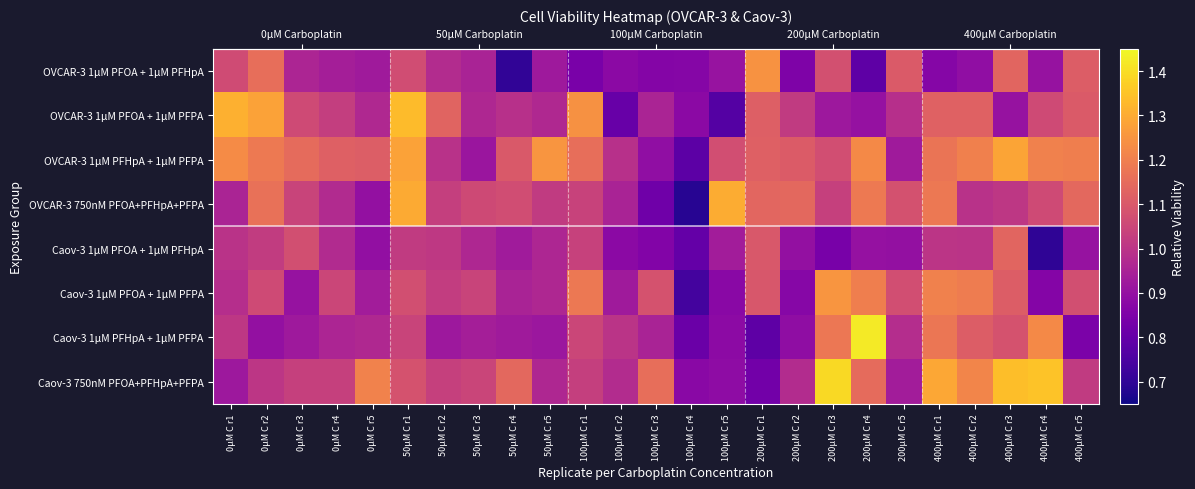

At which label is OVCAR-3 1μM PFOA + 1μM PFHpA closest to 0?

50μM C r4